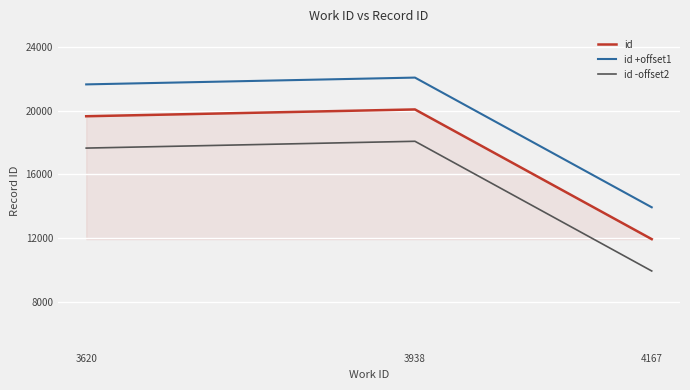

What is the difference between the maximum and second lowest values in the id series?

427